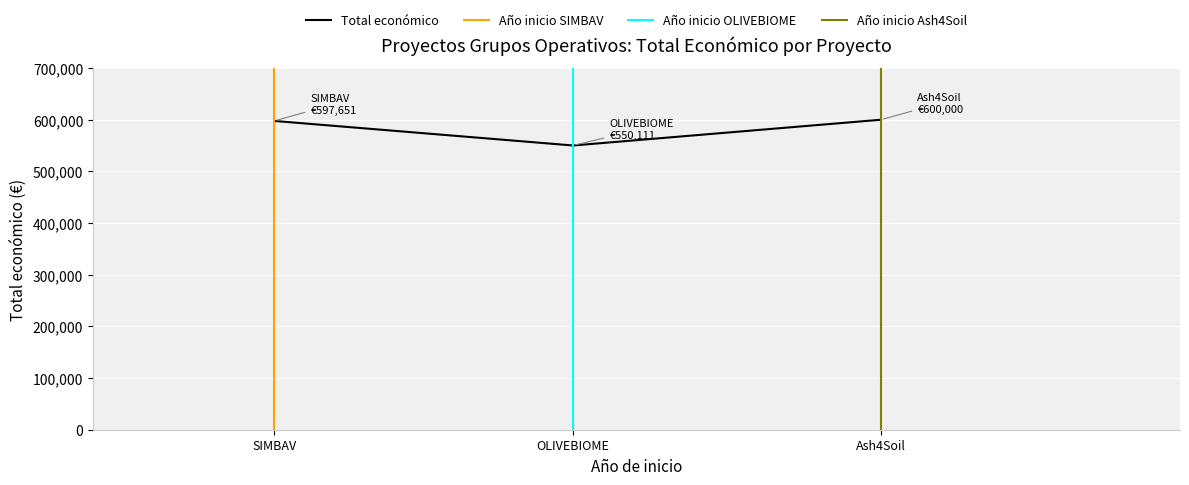

Reading left to right, extract all data points from this chart.

SIMBAV=597651	OLIVEBIOME=550111	Ash4Soil=600000